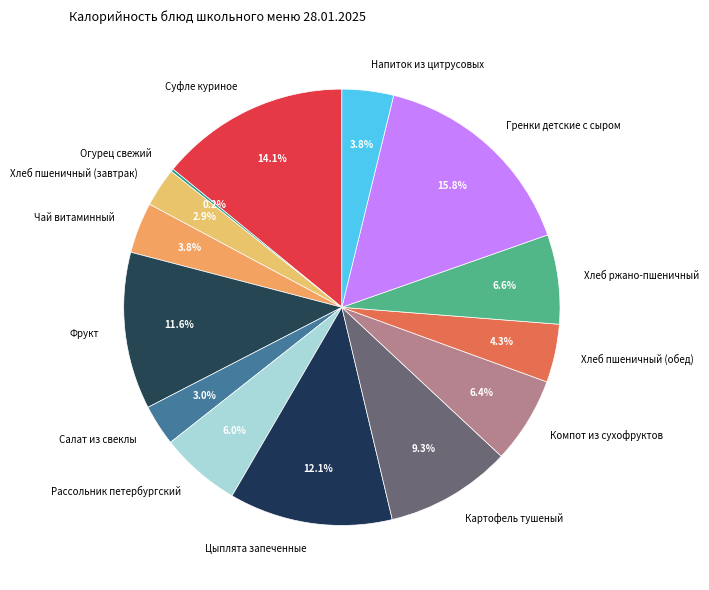

To the nearest percent, what portion does Картофель тушеный represent?

9%